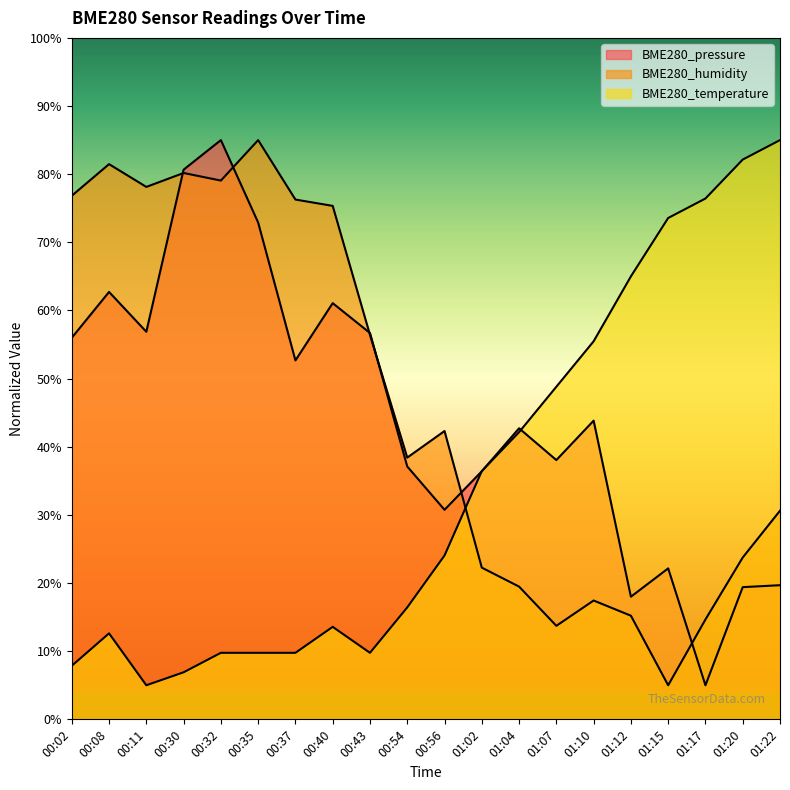

Which has a higher value, 00:08 or 00:54?

00:08